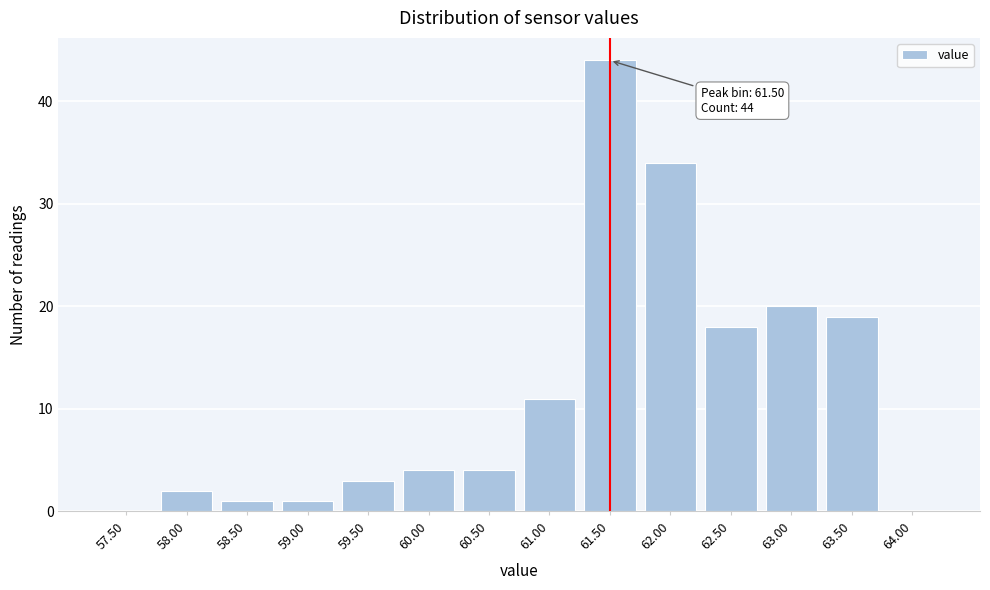

Reading right to left, extract all data points from this chart.

64.00=0	63.50=19	63.00=20	62.50=18	62.00=34	61.50=44	61.00=11	60.50=4	60.00=4	59.50=3	59.00=1	58.50=1	58.00=2	57.50=0